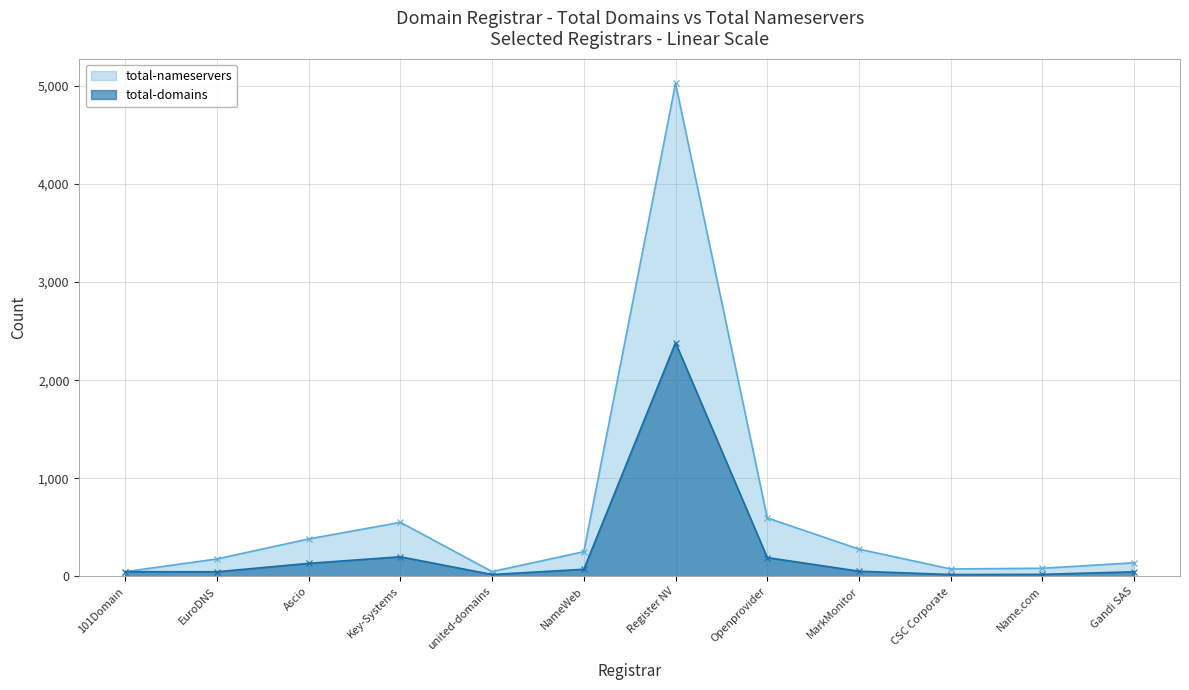

What is the sum of all total-nameservers values?

7657